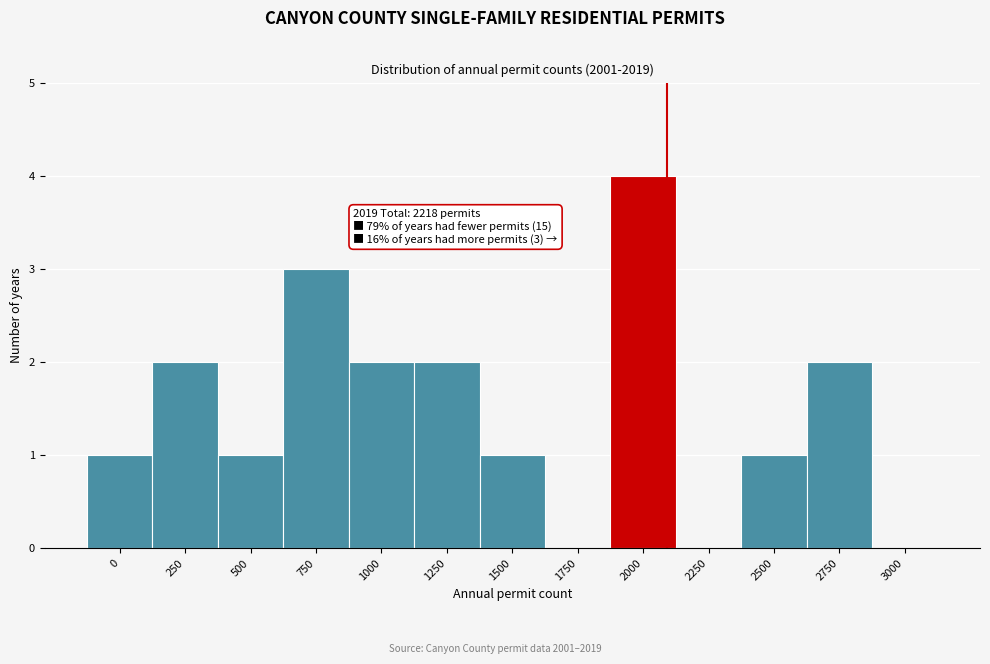

Reading left to right, transcribe all the data shown in this chart.

0=1	250=2	500=1	750=3	1000=2	1250=2	1500=1	1750=0	2000=4	2250=0	2500=1	2750=2	3000=0